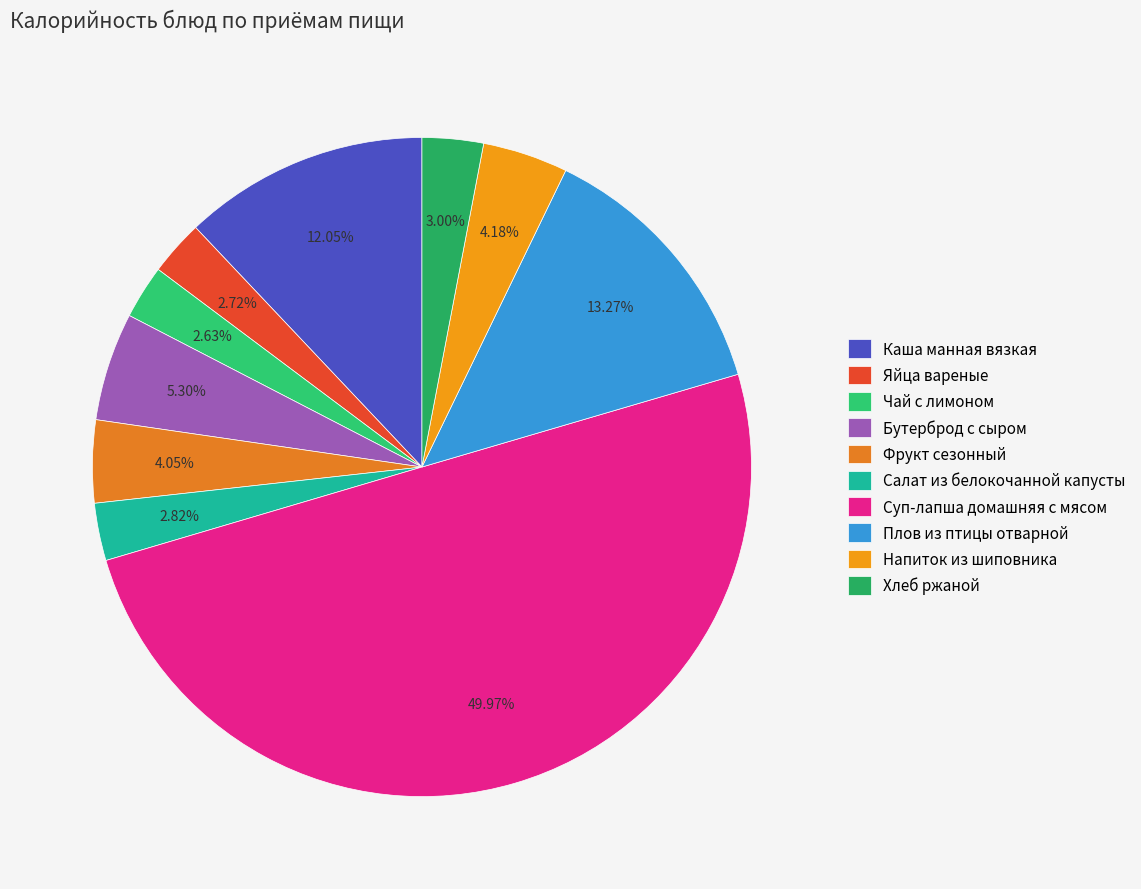

Which slice is the largest?

Суп-лапша домашняя с мясом